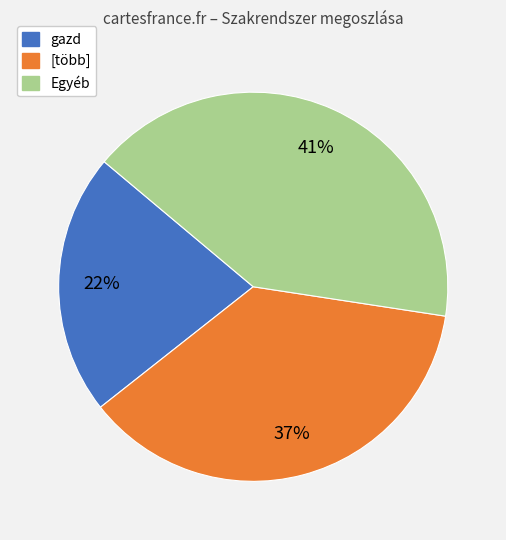

Count the number of slices in the pie.

3